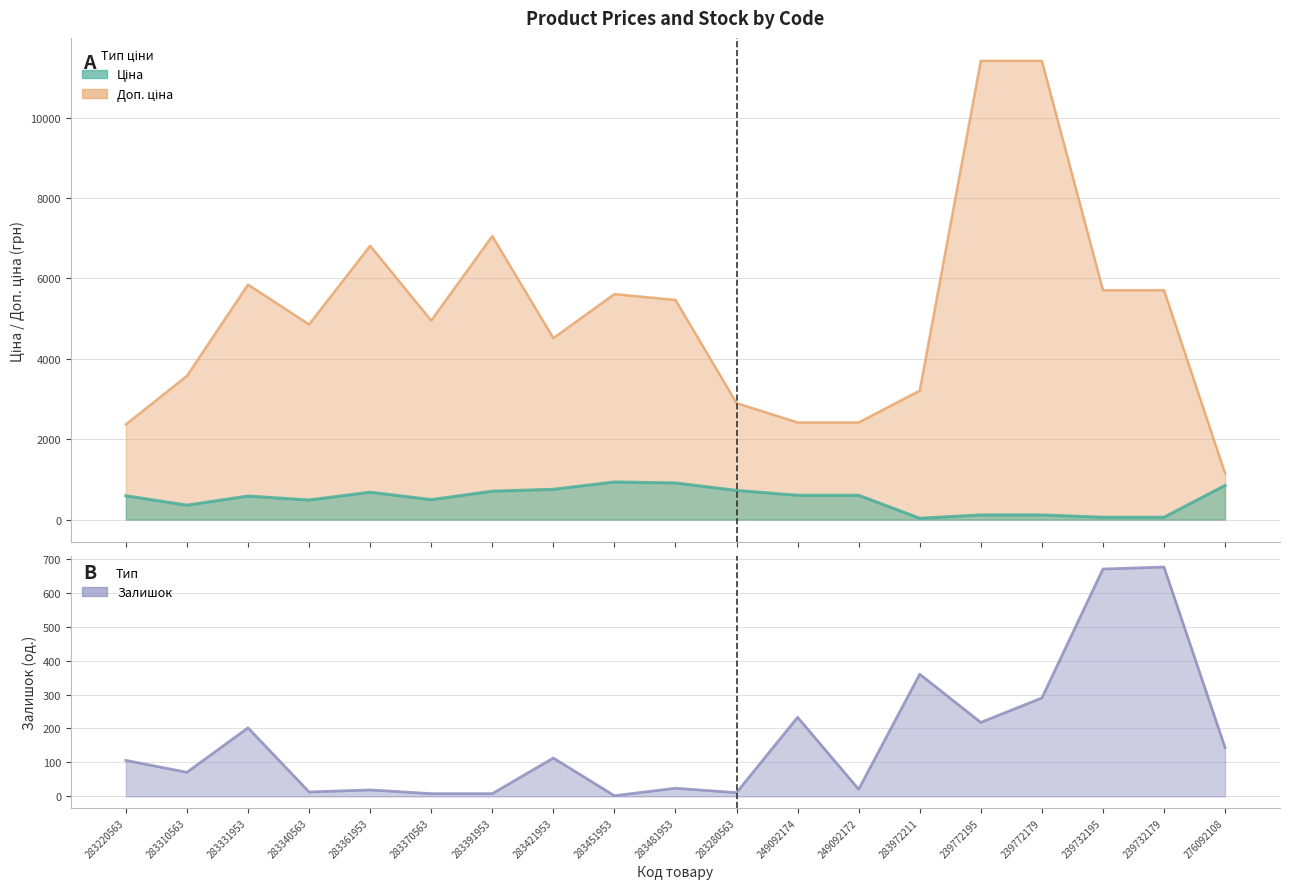

What position from the left is 239732195?

17